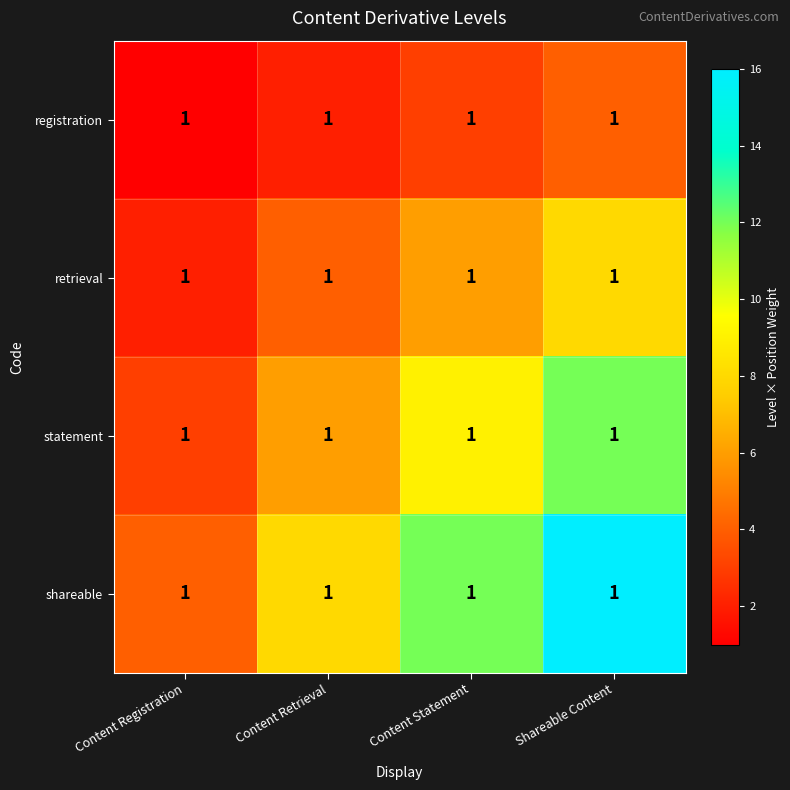

The retrieval series shows 3 at Shareable Content. True or false?

False